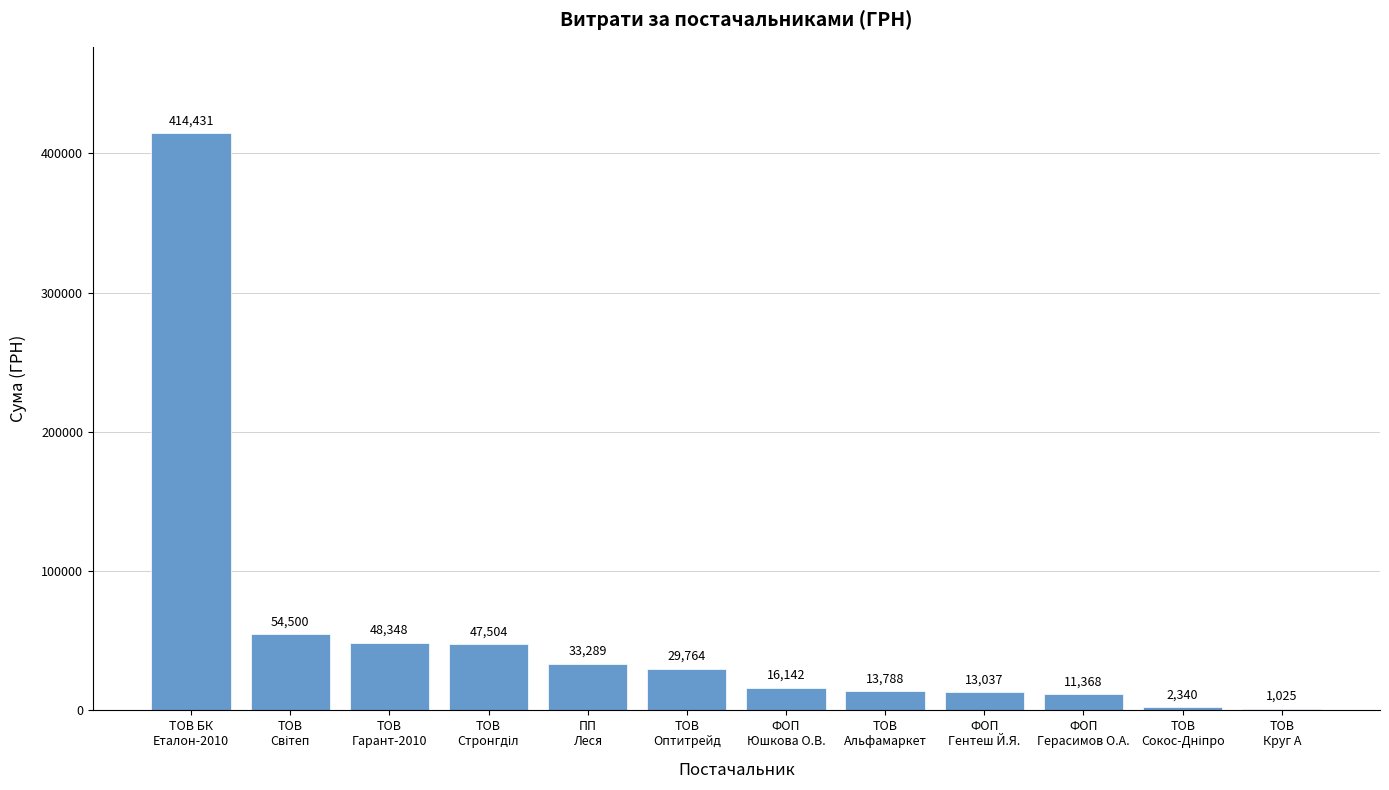

What is the maximum value shown in the chart?

414430.6